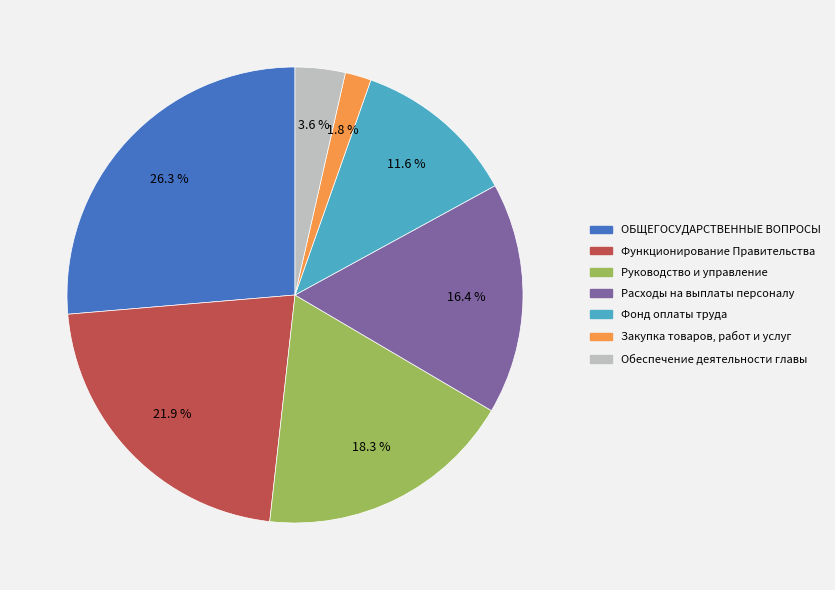

Between ОБЩЕГОСУДАРСТВЕННЫЕ ВОПРОСЫ and Руководство и управление, which is larger?

ОБЩЕГОСУДАРСТВЕННЫЕ ВОПРОСЫ